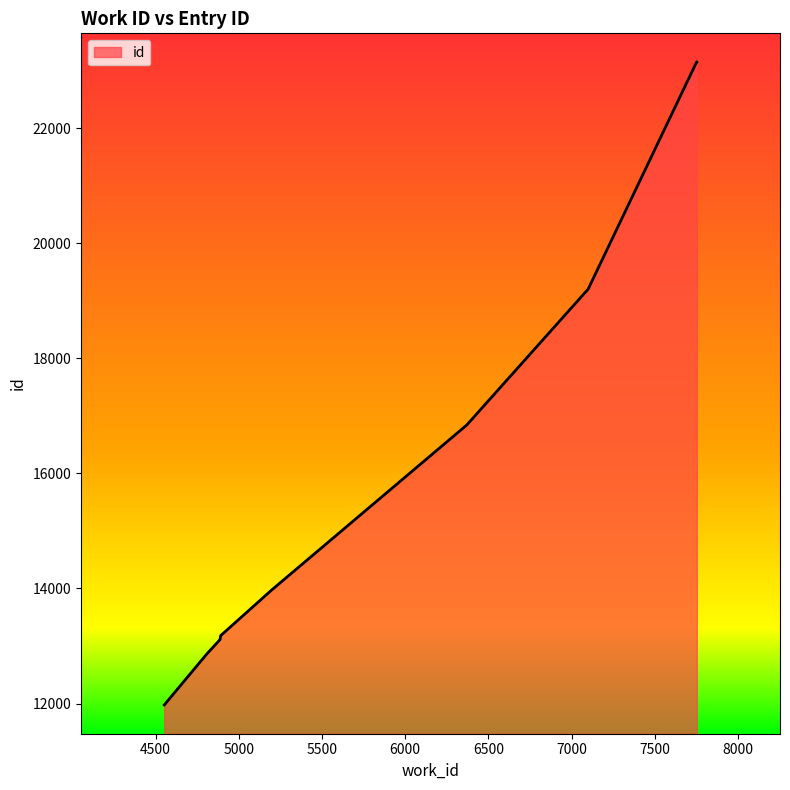

What is the smallest value displayed?

11975